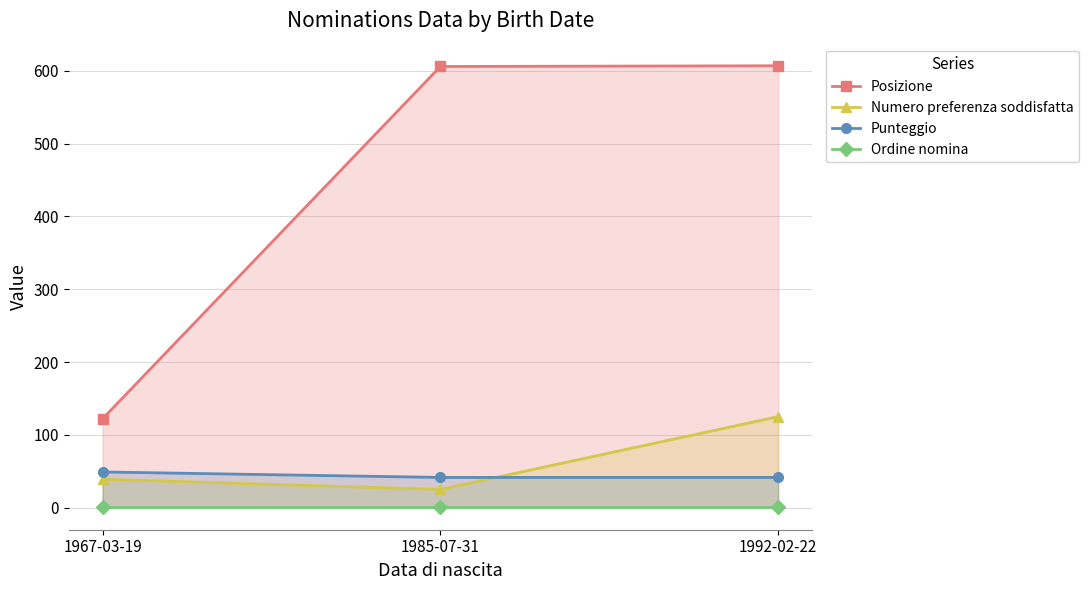

At which category is the sum across all series the highest?

1992-02-22